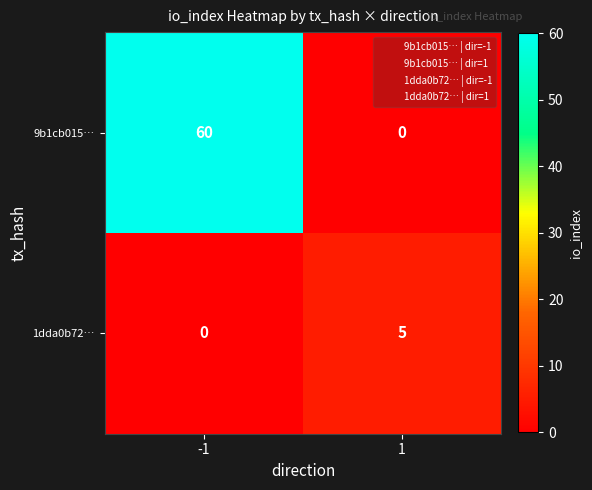

List the labels in order of 1dda0b72… value, smallest first.

-1, 1